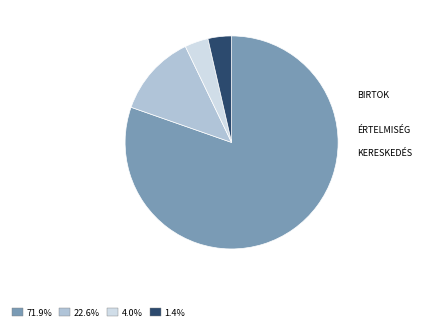

Does any single category account for the majority?

Yes